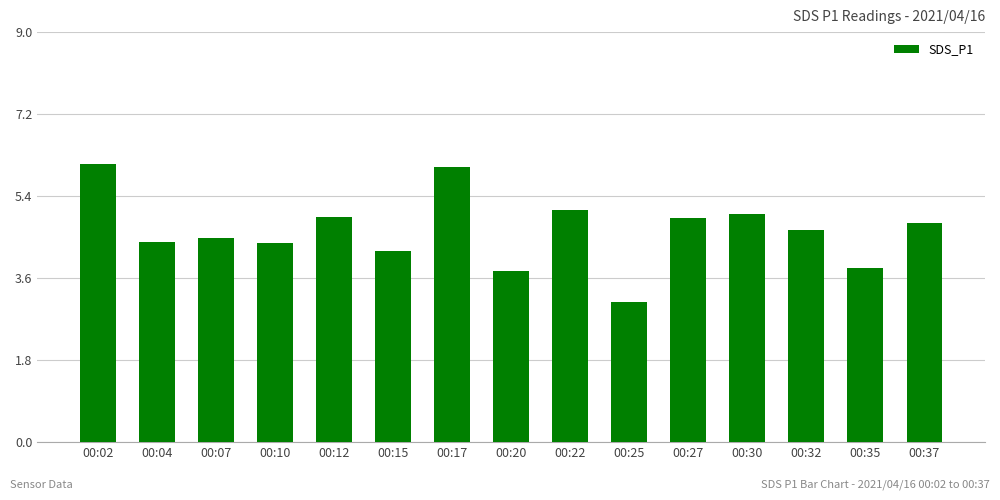

Does the chart contain stacked bars?

No